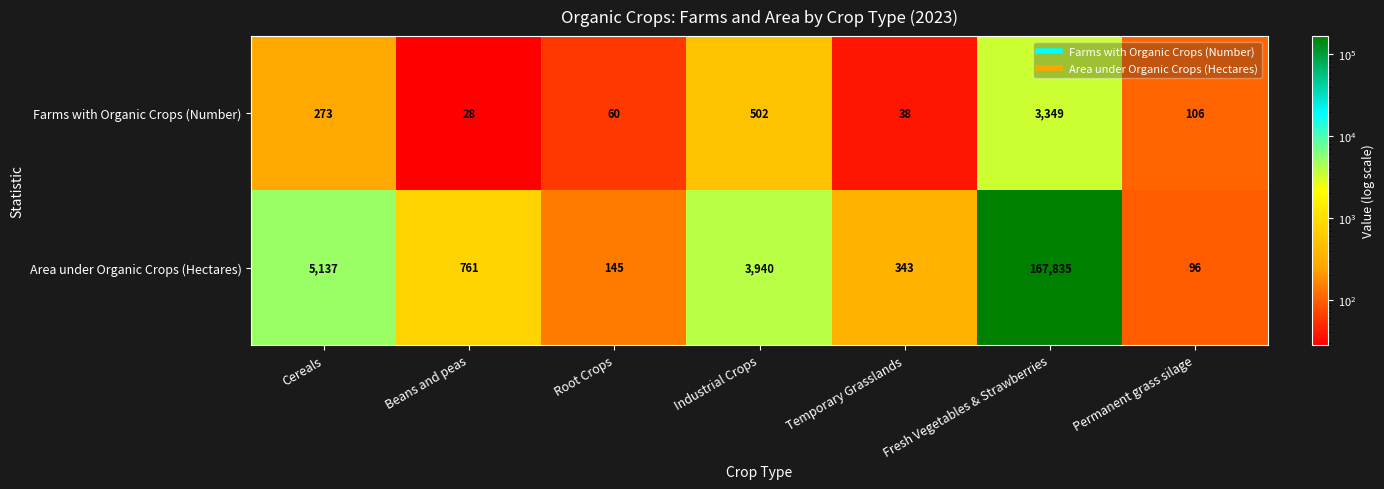

At which category is the sum across all series the highest?

Fresh Vegetables & Strawberries